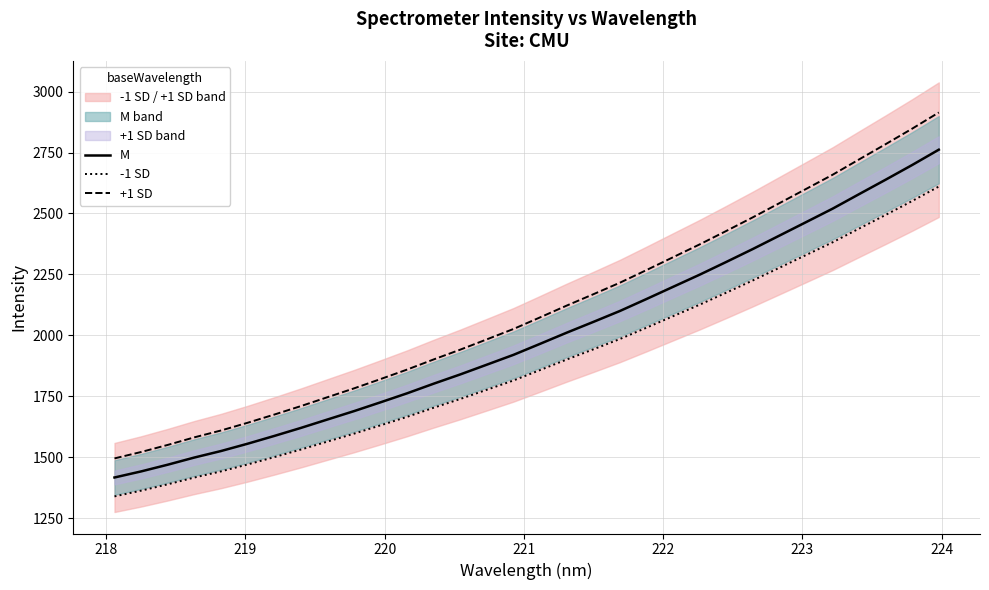

List the series in order of their overall mean, highest first.

+1 SD, M, -1 SD